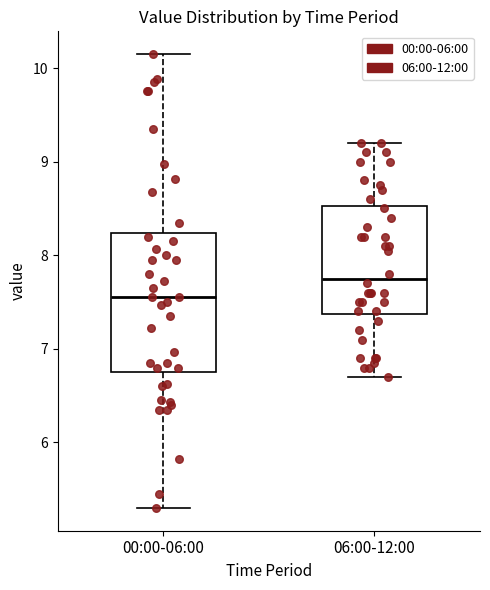

Reading left to right, read every box against the y-axis: the position of its median line, the range the box covers, and the ends of its whiskers. The values are not printed on the chart, so give them approximately, as read against the axis.

00:00-06:00: median 7.6, box 6.8 to 8.2, whiskers 5.3 to 10.2
06:00-12:00: median 7.8, box 7.4 to 8.5, whiskers 6.7 to 9.2